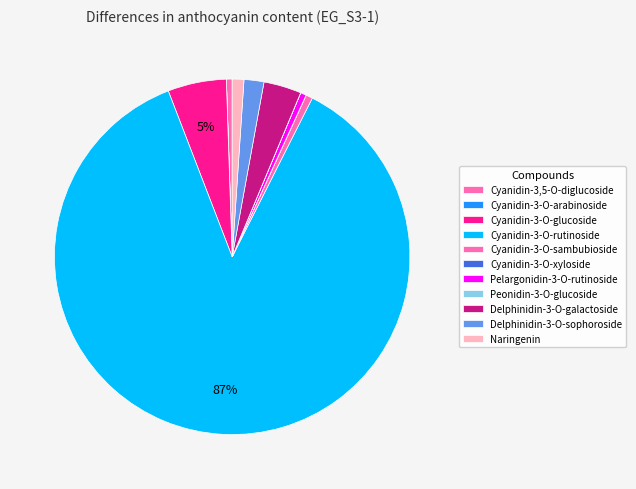

How many segments does this pie chart have?

11